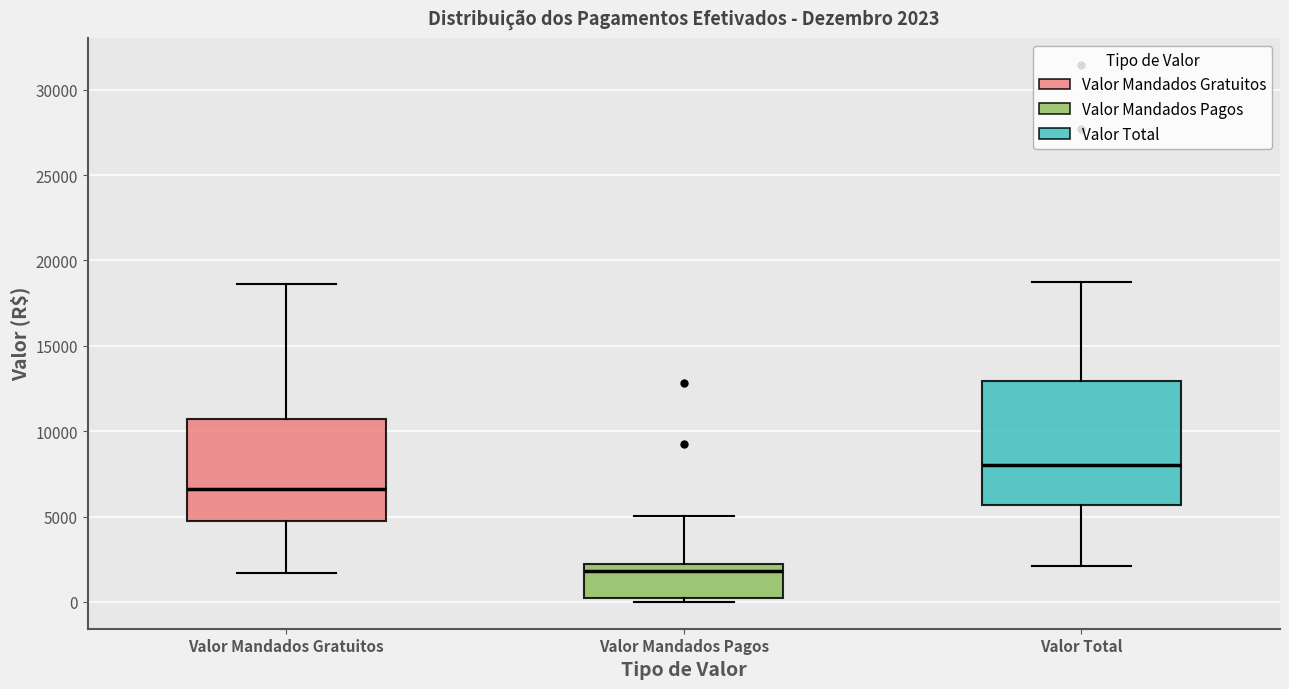

Which box's median line is the lowest?

Valor Mandados Pagos